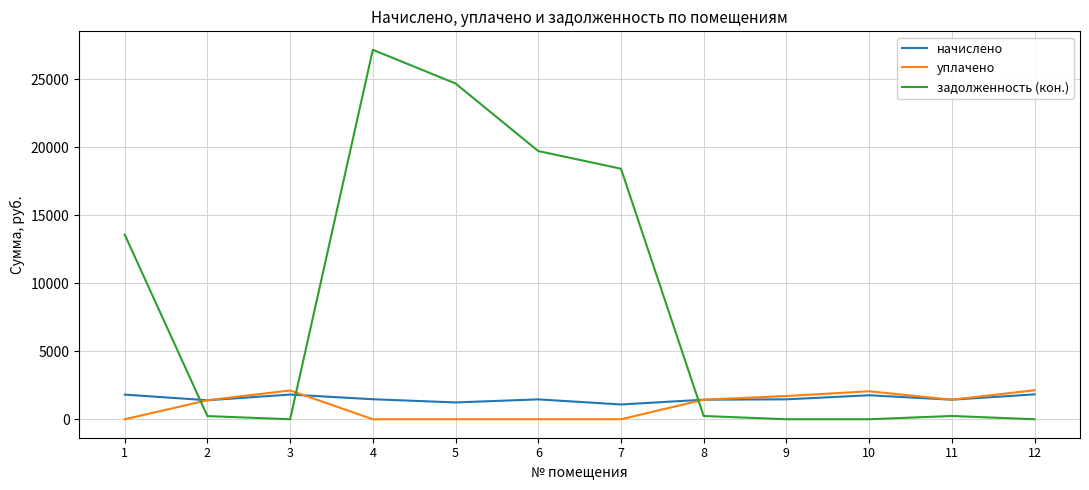

Between 1 and 9, which series saw the biggest shift?

задолженность (кон.)